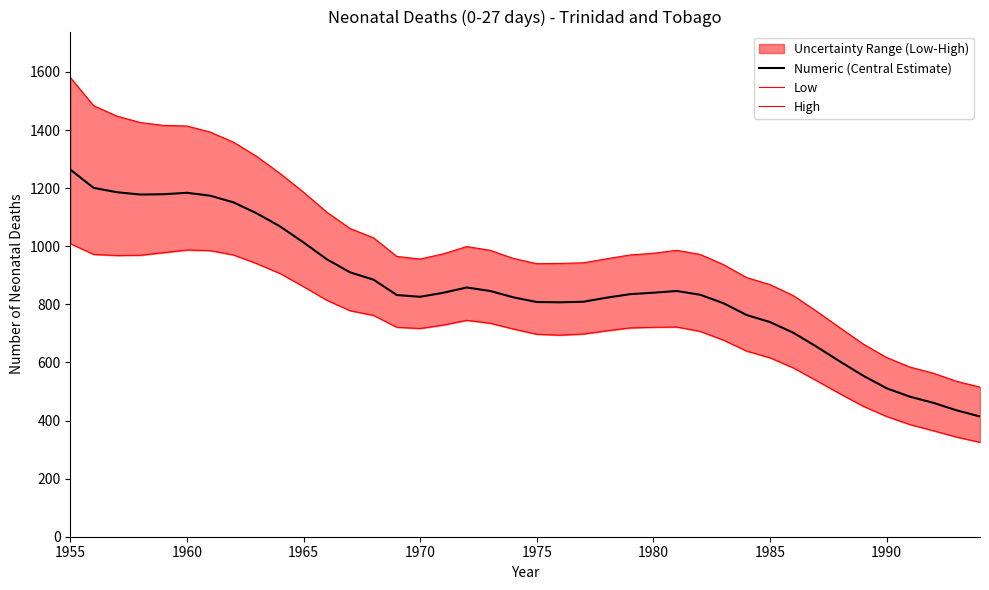

True or false: Numeric (Central Estimate) has a value of 1264 at 1955.

True